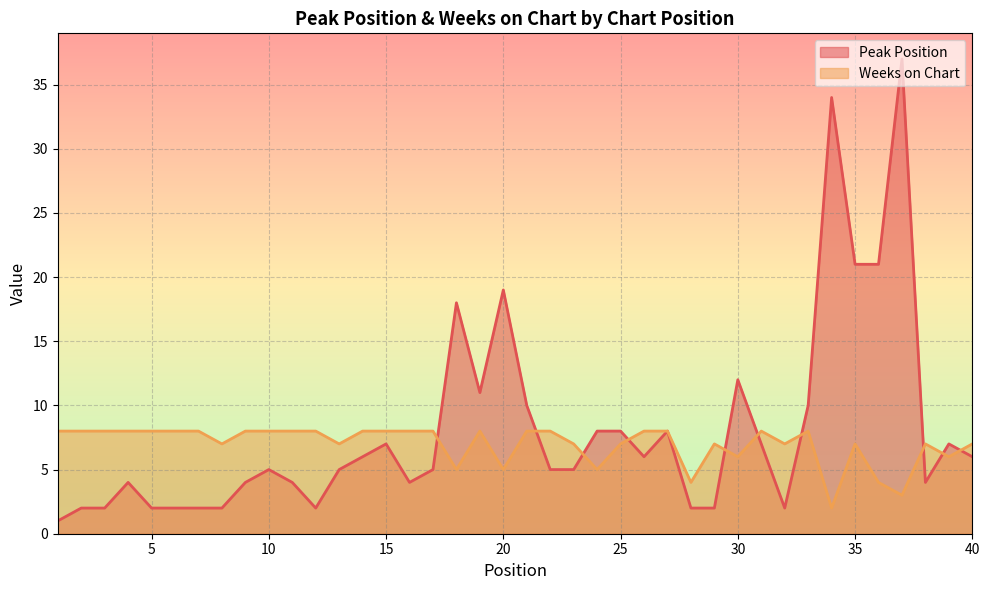

In Weeks on Chart, how many points are lower than both neighbors (excluding endpoints)?

11